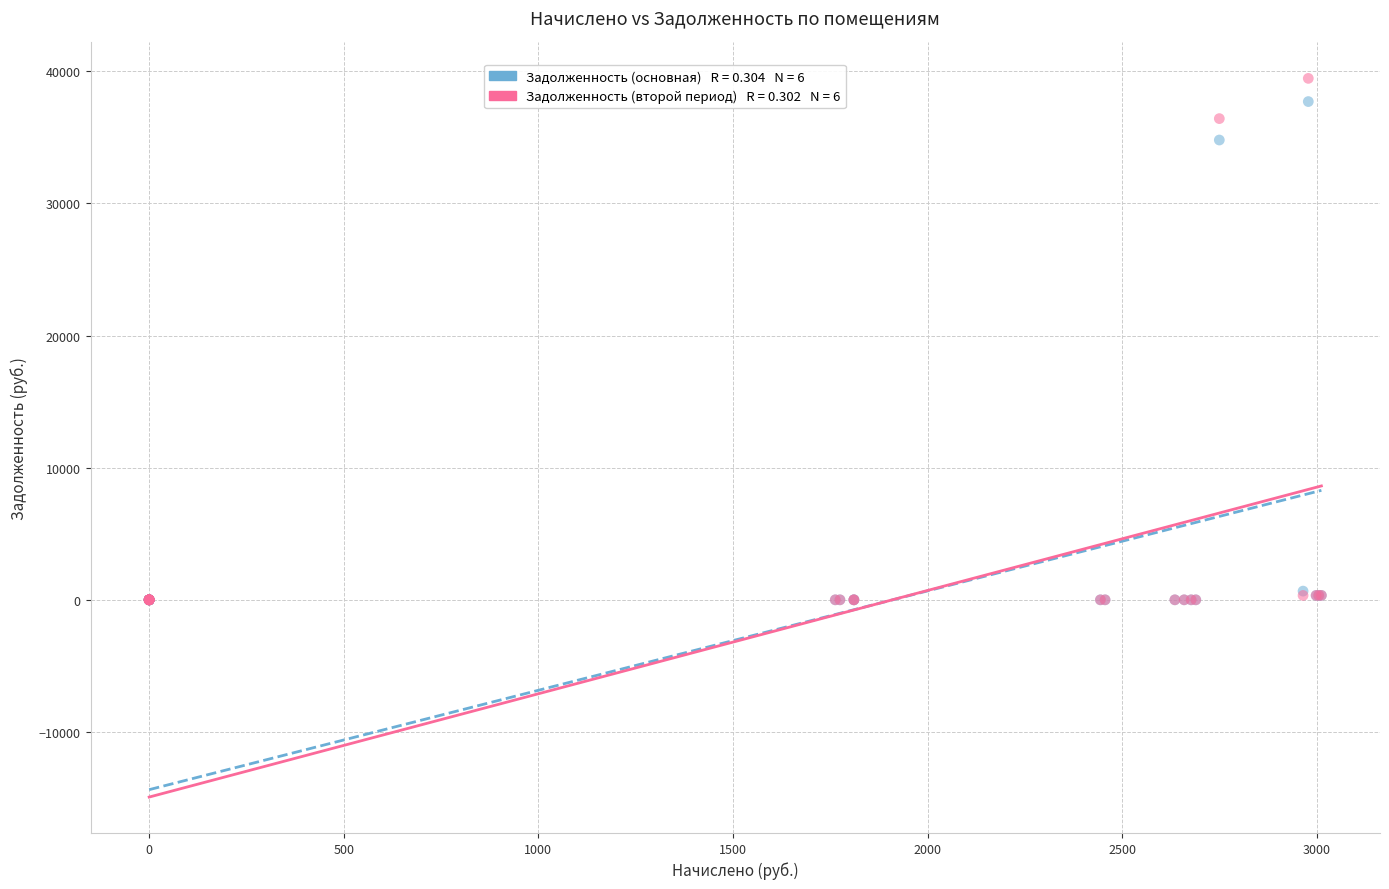

Across all series, what Y value is closest to 19730?

34796.5